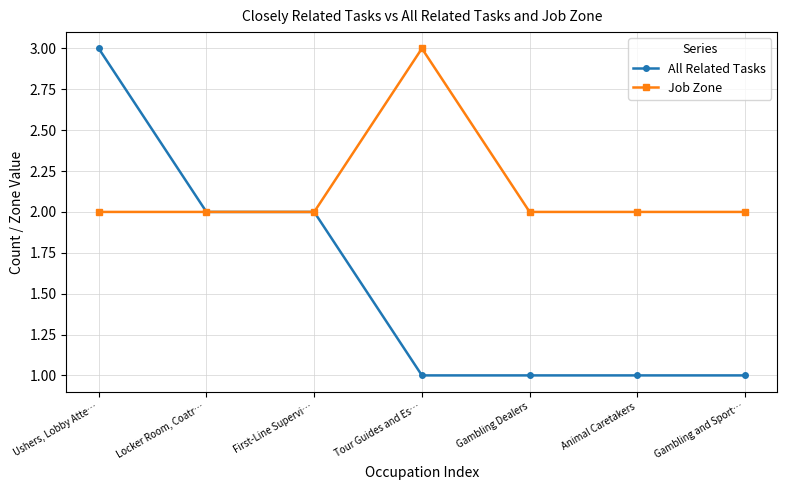

What is the label of the 7th point from the right?

Ushers, Lobby Atte…